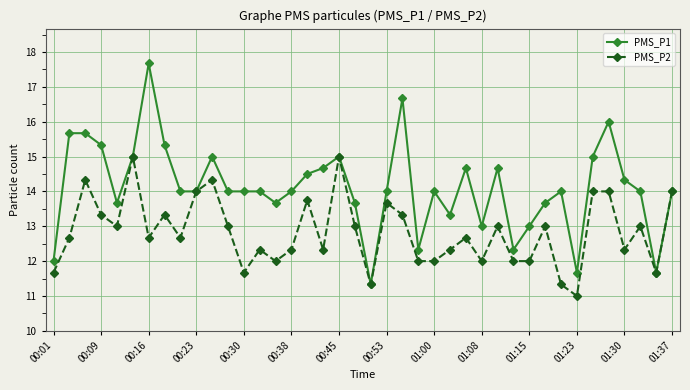

Does the chart have visible grid lines?

Yes